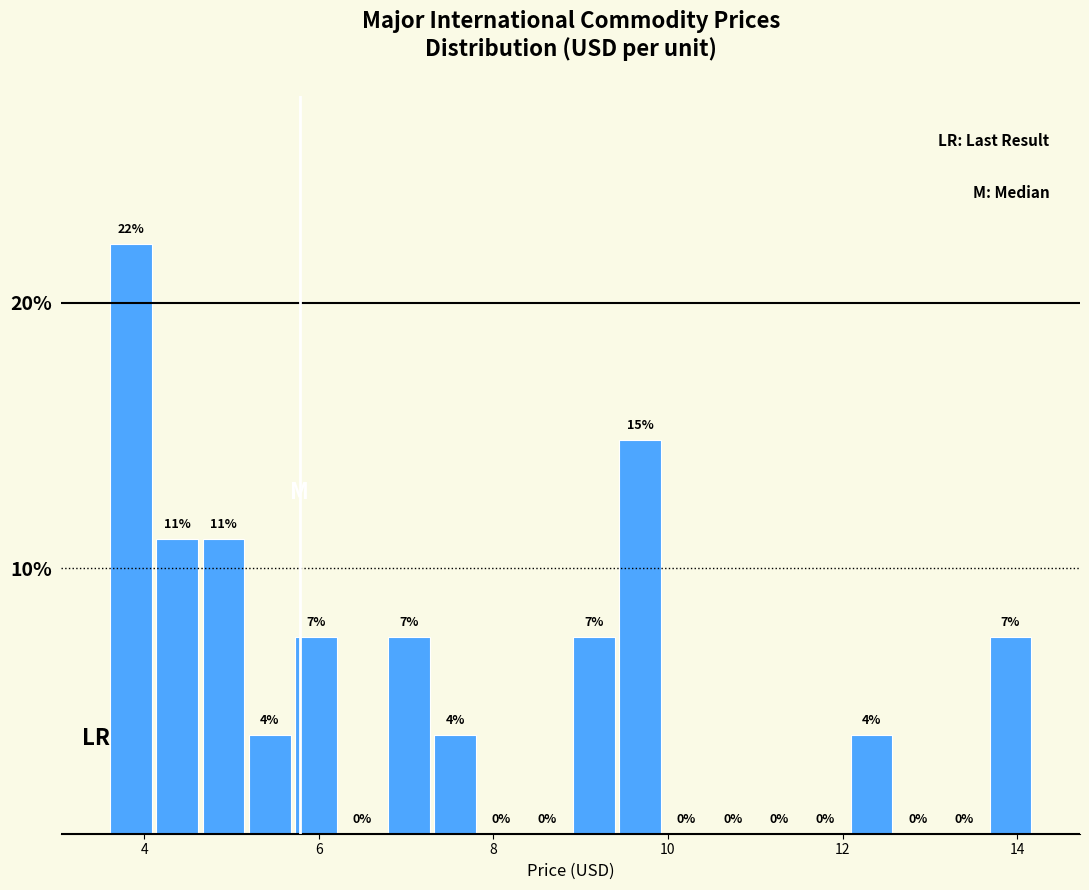

Read against the x-axis, roughly where is the centre of the tallest bar?

3.8